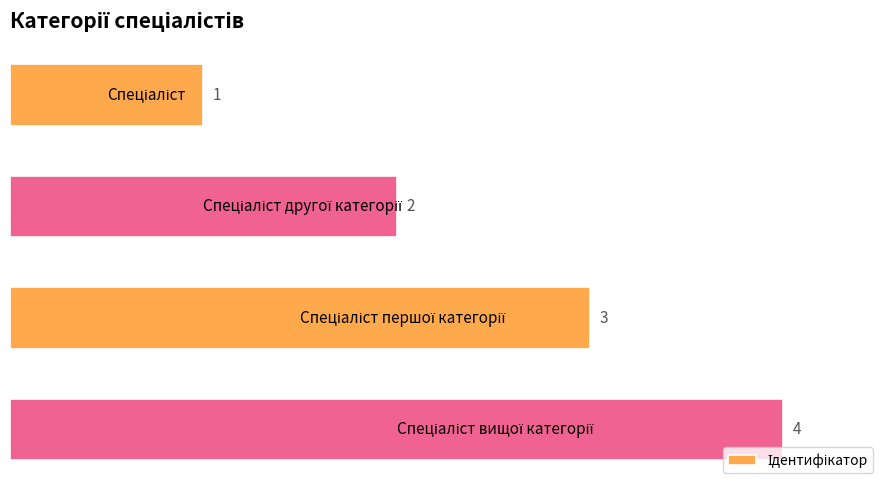

How many values are between 2 and 4?

3